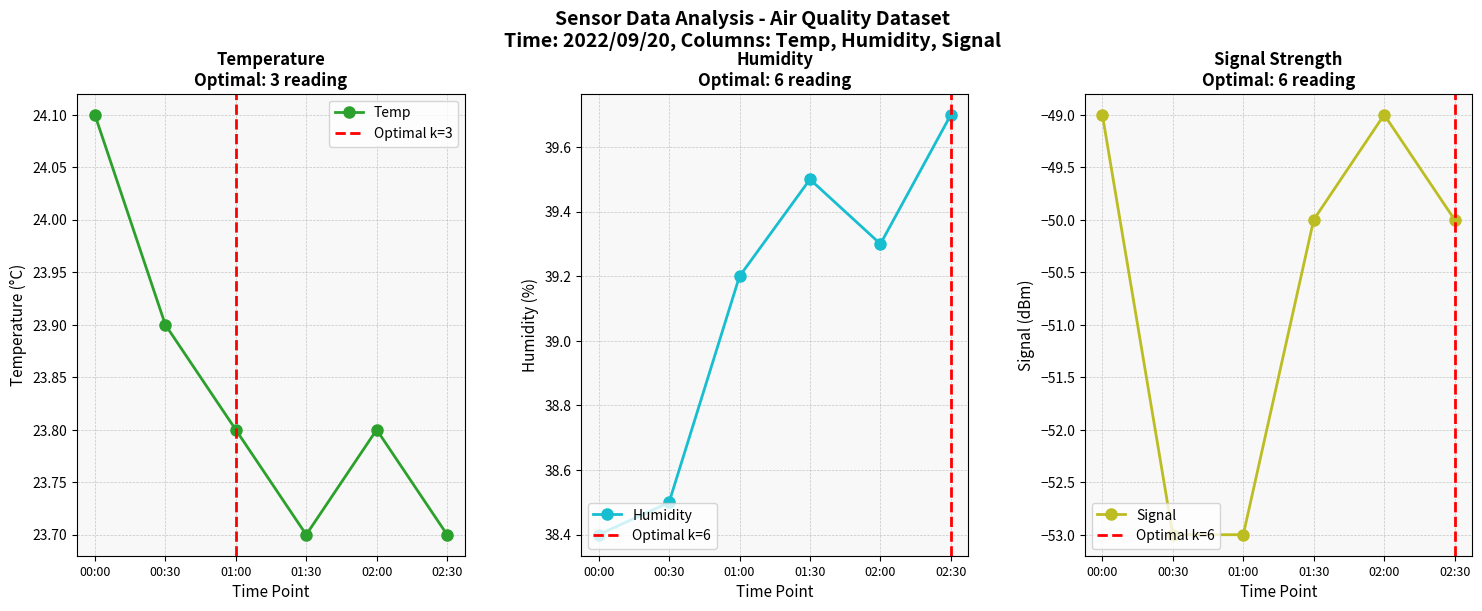

What are all the series names shown in the legend?

Temp, Humidity, Signal